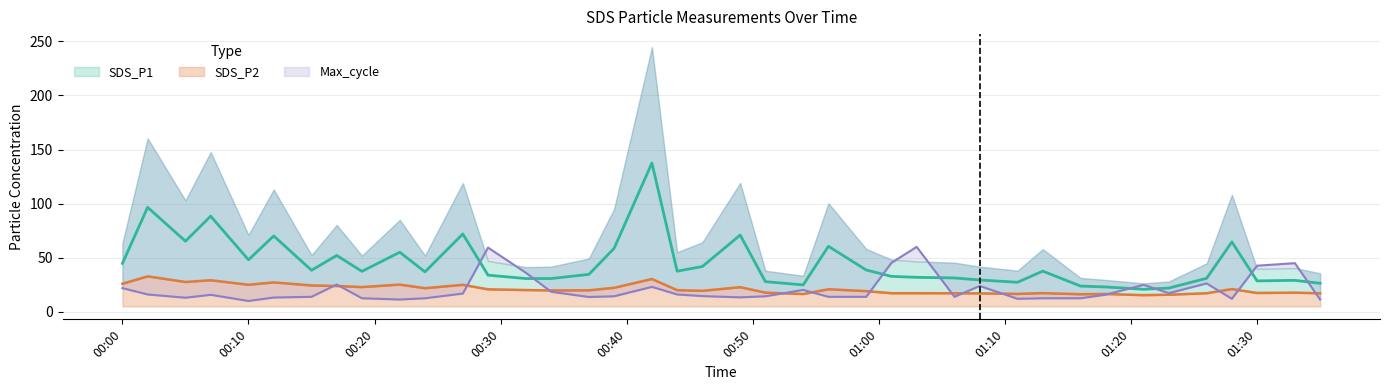

Is the value of SDS_P2 at 2024/02/01 01:23 greater than the value of Max_cycle_upper at 2024/02/01 00:37?

Yes